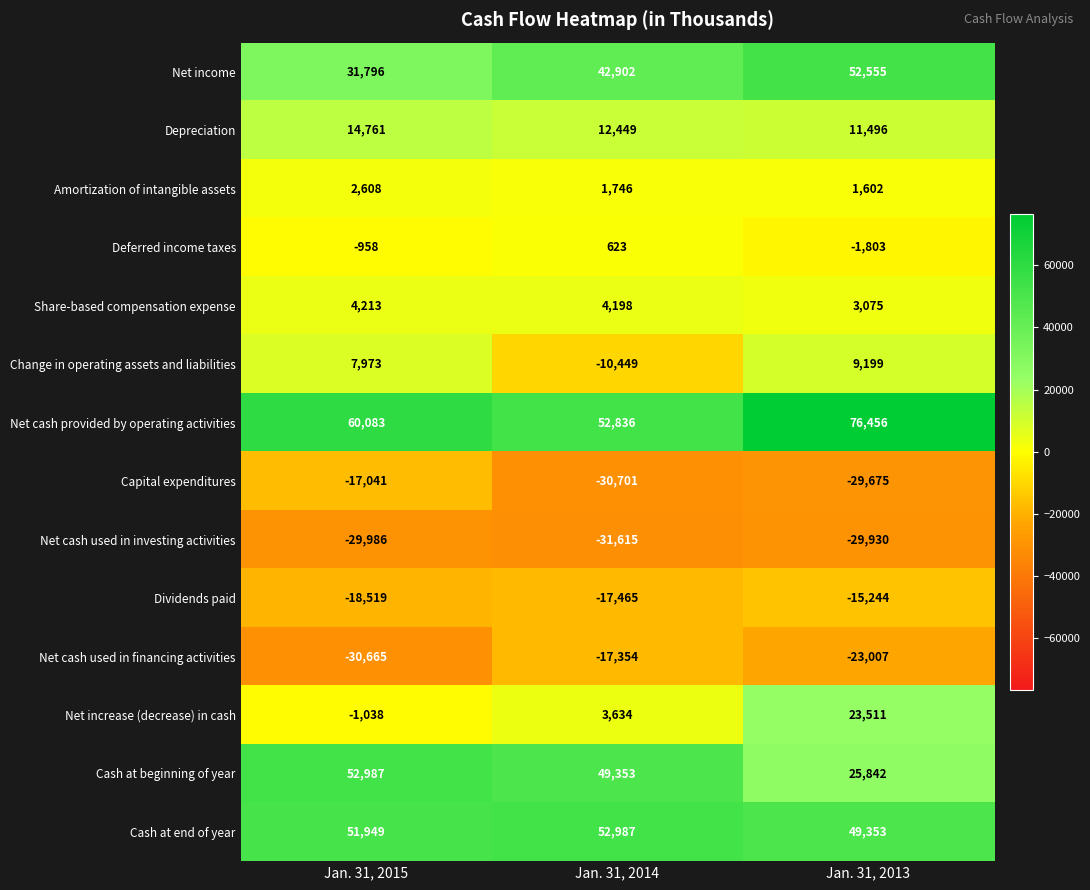

Rank the series at Jan. 31, 2013 from lowest to highest value.

Net cash used in investing activities, Capital expenditures, Net cash used in financing activities, Dividends paid, Deferred income taxes, Amortization of intangible assets, Share-based compensation expense, Change in operating assets and liabilities, Depreciation, Net increase (decrease) in cash, Cash at beginning of year, Cash at end of year, Net income, Net cash provided by operating activities